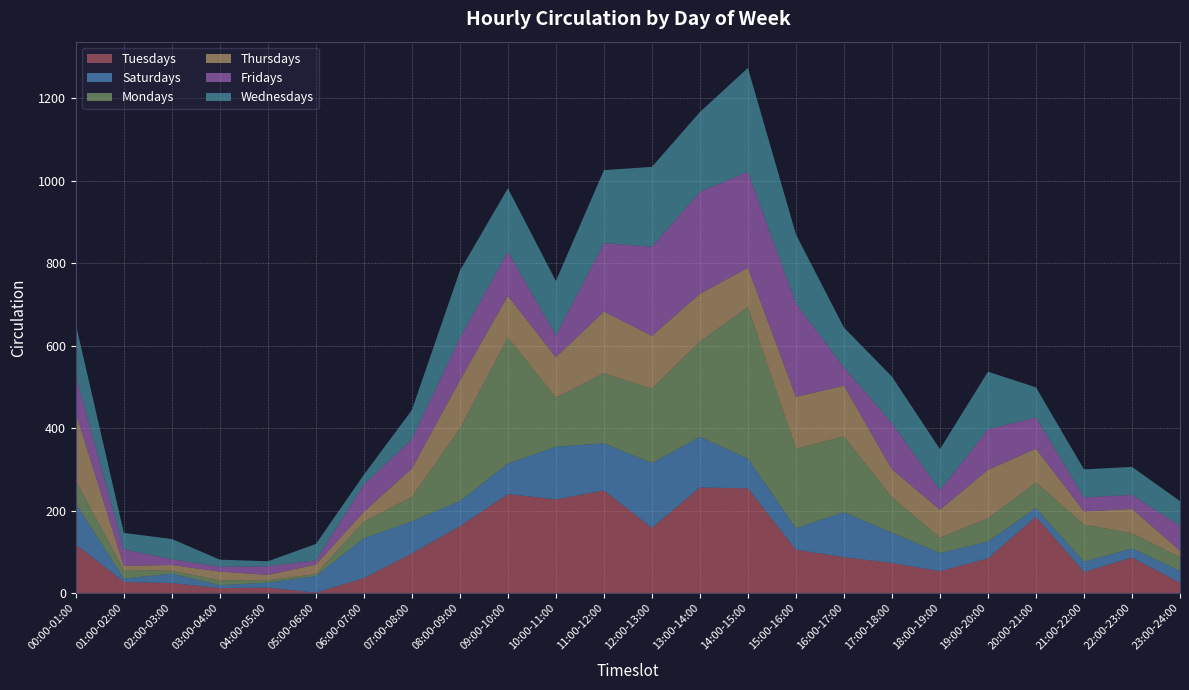

Reading left to right, extract all data points from this chart.

Tuesdays: 118	27	24	12	13	1	36	96	162	240	227	249	158	256	254	105	87	73	53	84	185	51	86	25
Saturdays: 99	8	23	7	12	40	97	78	61	74	128	114	157	123	72	52	109	73	44	41	21	25	22	29
Mondays: 55	21	7	12	6	5	40	59	176	306	119	170	181	231	368	193	184	86	37	56	62	90	37	33
Thursdays: 164	10	14	21	13	23	24	69	117	101	98	150	128	116	95	126	123	68	68	118	82	32	59	16
Fridays: 91	40	14	12	21	10	66	71	103	107	53	166	216	247	233	227	44	112	47	98	76	34	34	60
Wednesdays: 125	40	49	17	12	40	24	71	163	154	132	177	194	194	252	167	97	113	100	140	73	68	68	60